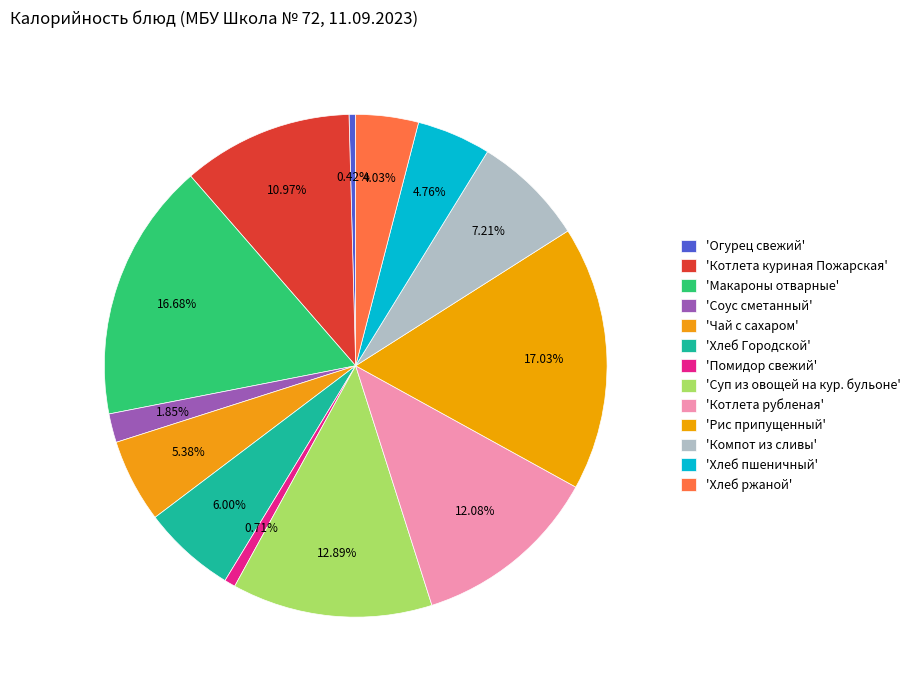

Count the number of slices in the pie.

13